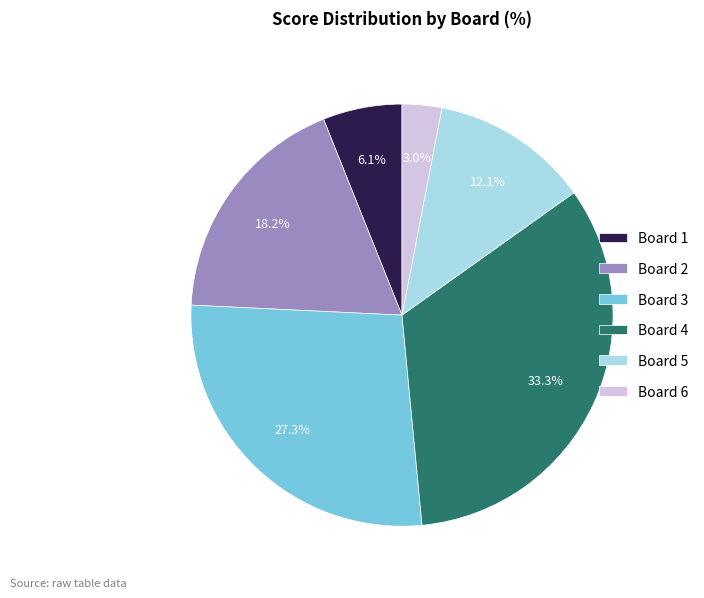

To the nearest percent, what is the combined percentage of Board 1 and Board 2?

24%